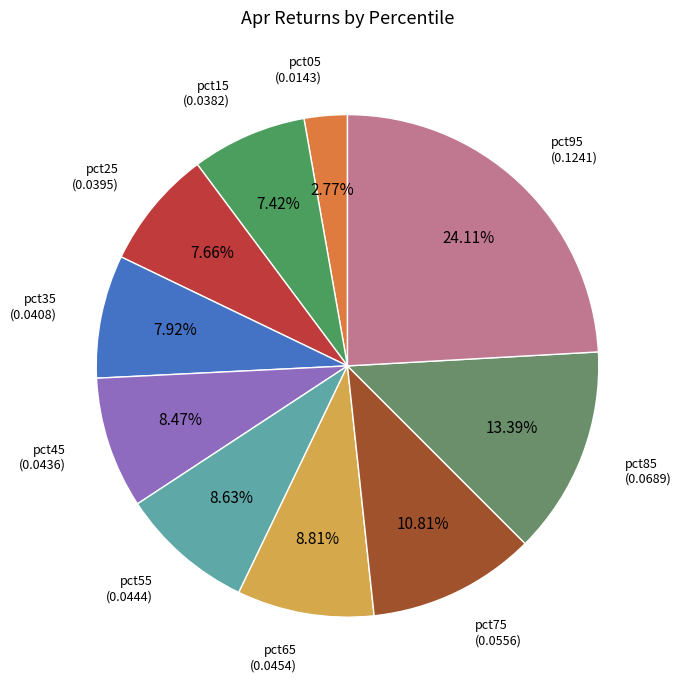

To the nearest percent, what is the average slice percentage?

10%